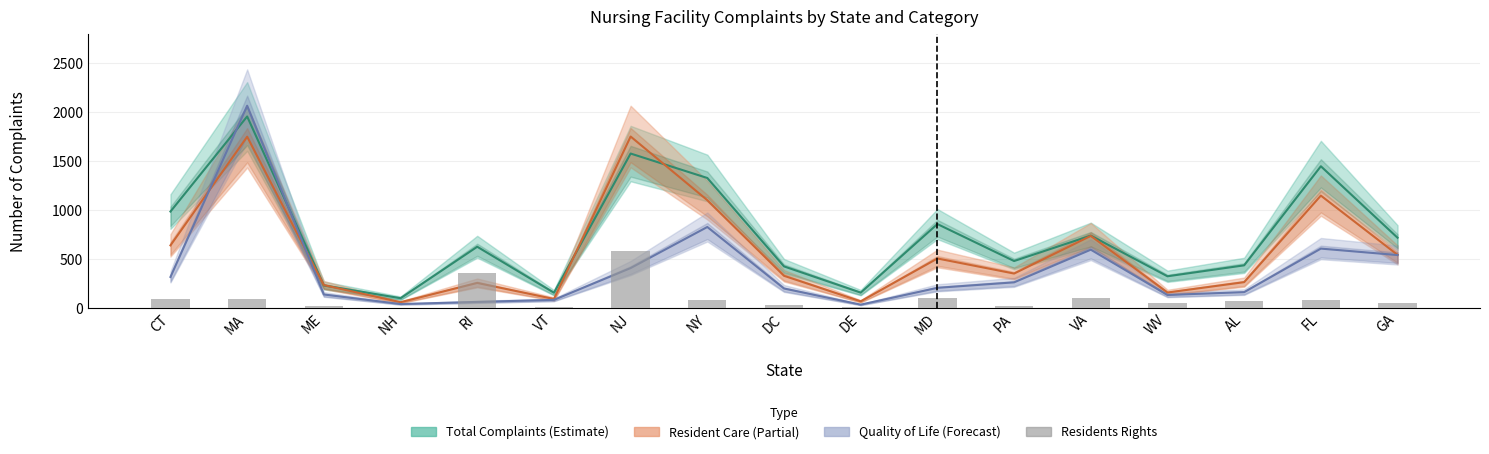

Are the bars horizontal?

No